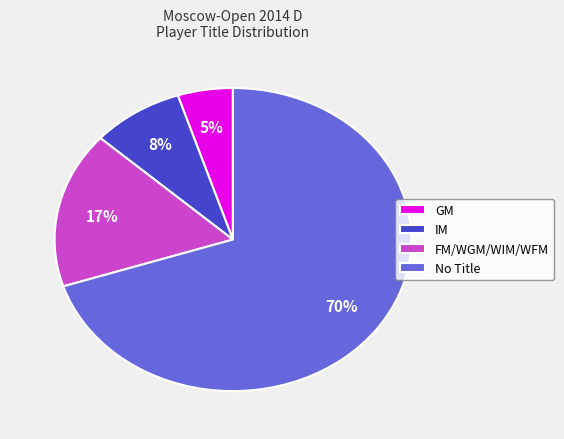

Between FM/WGM/WIM/WFM and IM, which is larger?

FM/WGM/WIM/WFM